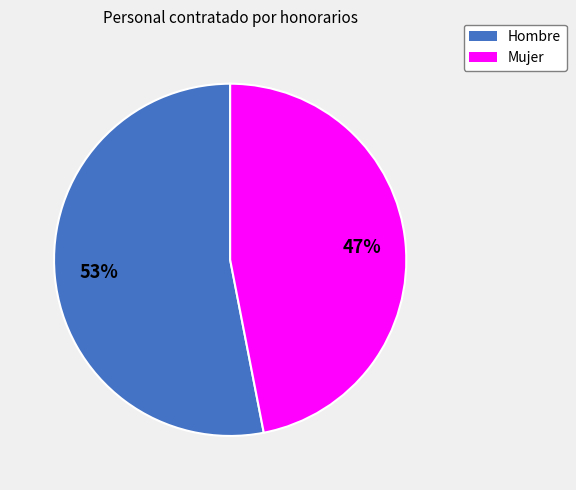

Is there a majority slice in this chart?

Yes